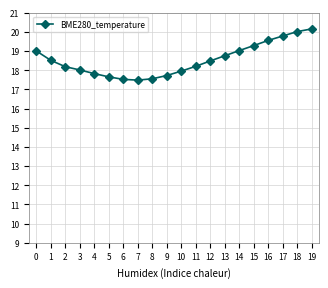

Does the chart have visible grid lines?

Yes